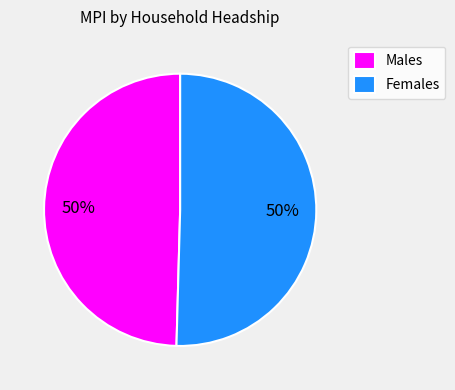

Is the sum of Females and Males greater than half?

Yes